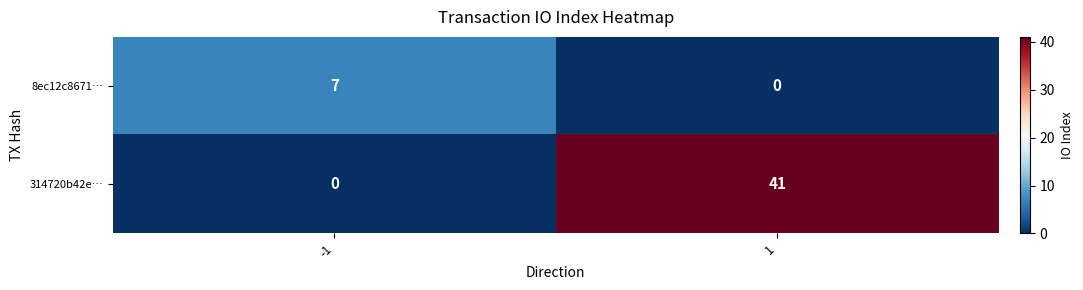

Between -1 and 1, which series saw the biggest shift?

314720b42e…